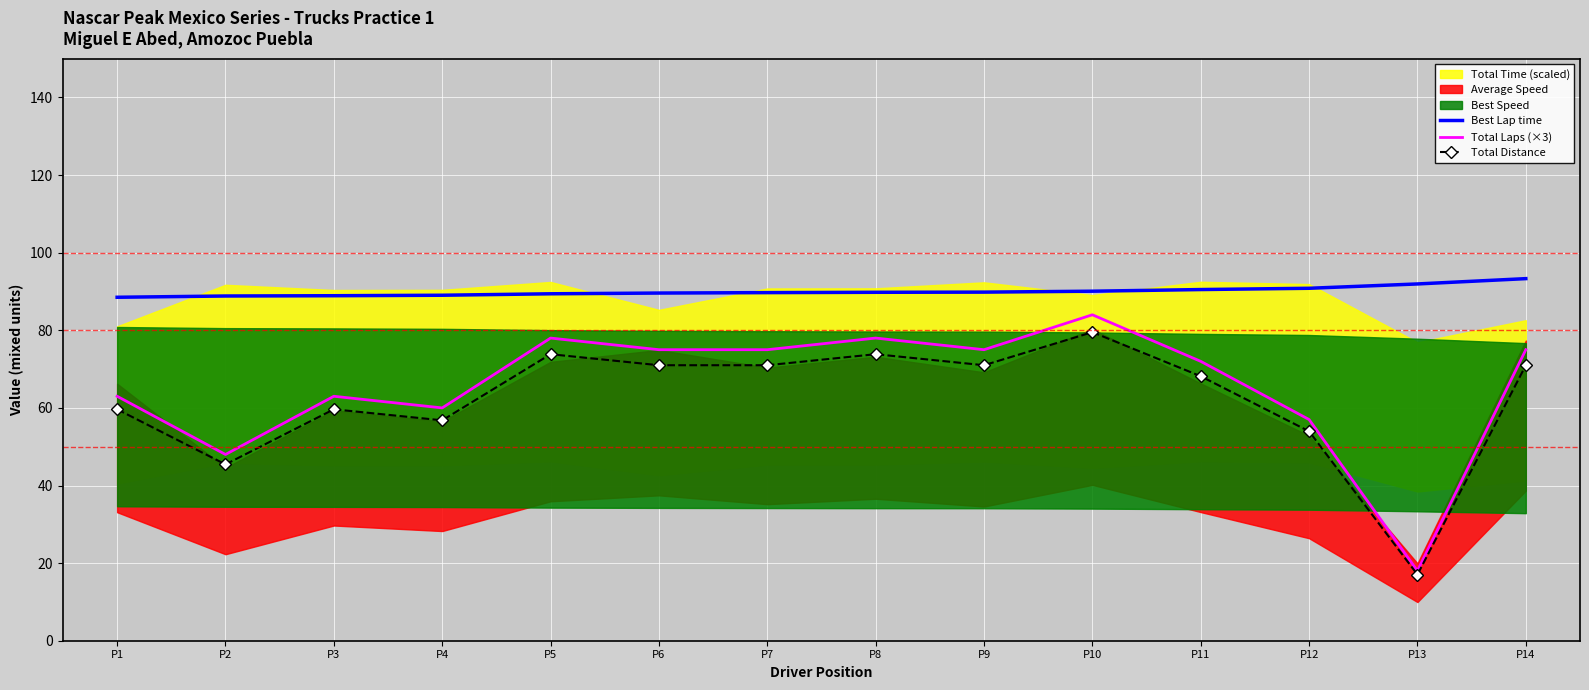

In Total Laps (×3), how many points are lower than both neighbors (excluding endpoints)?

4